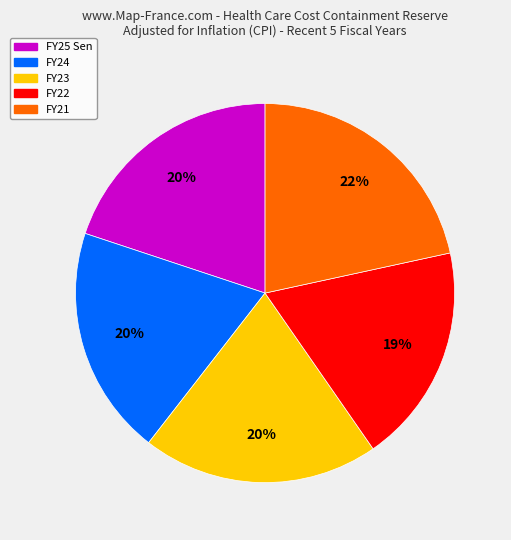

To the nearest percent, what is the average slice percentage?

20%